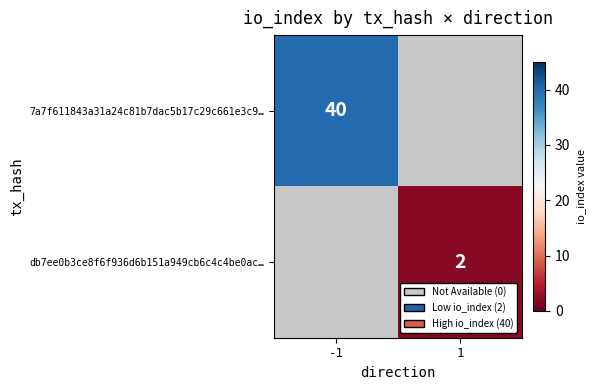

Is it true that db7ee0b3ce8f6f936d6b151a949cb6c4c4be0ac… equals 3 at 1?

False